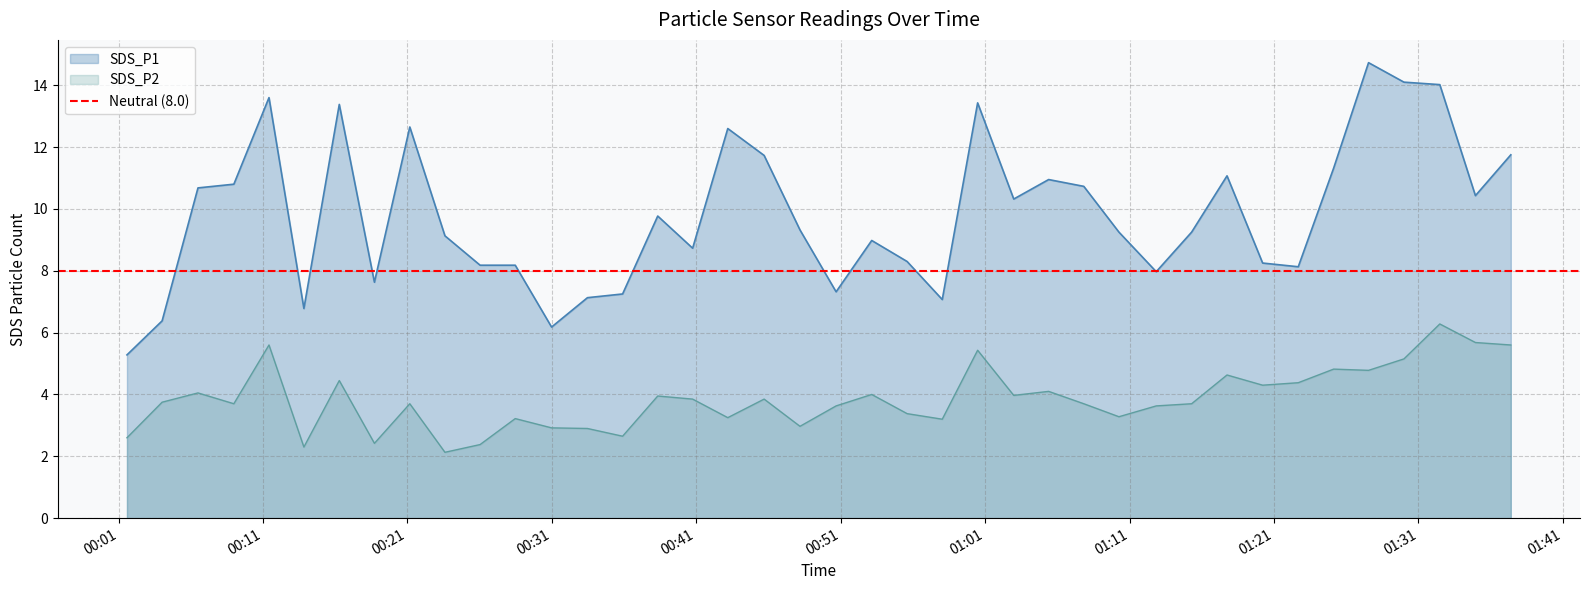

True or false: SDS_P1 and SDS_P2 cross at least once.

False